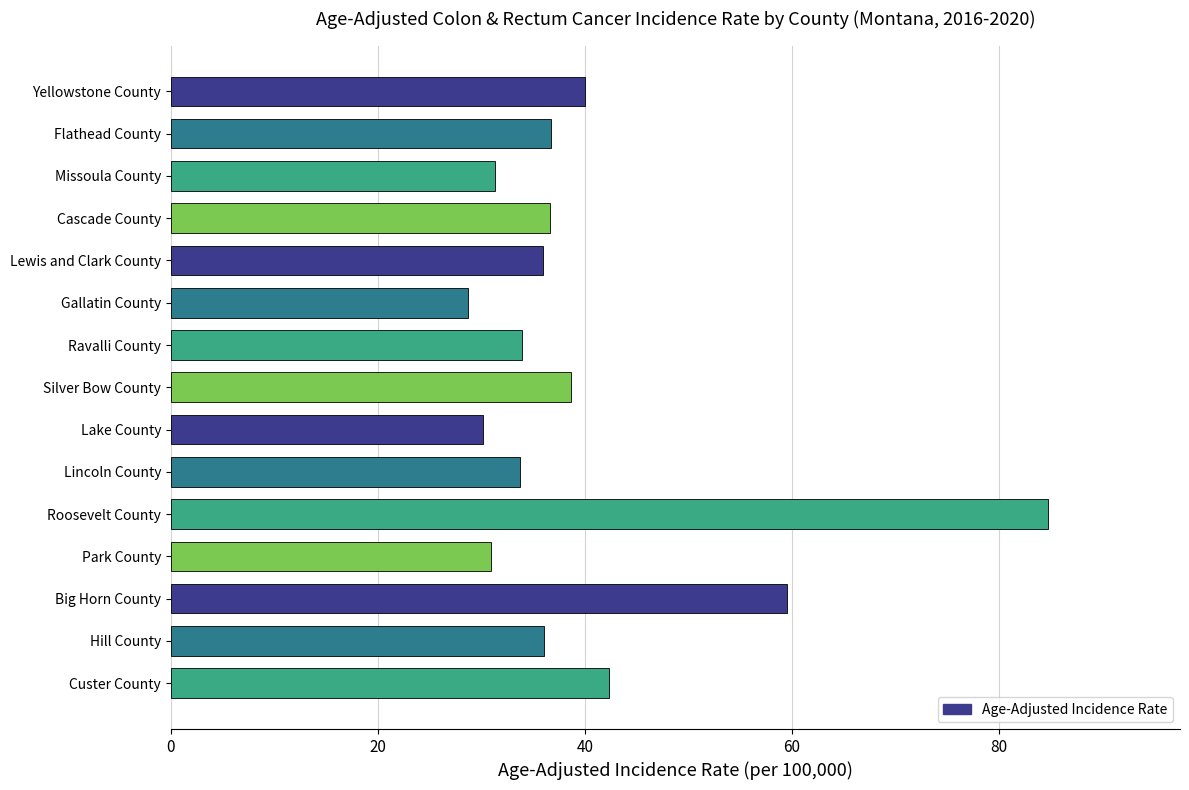

Read the value at Roosevelt County.

84.8